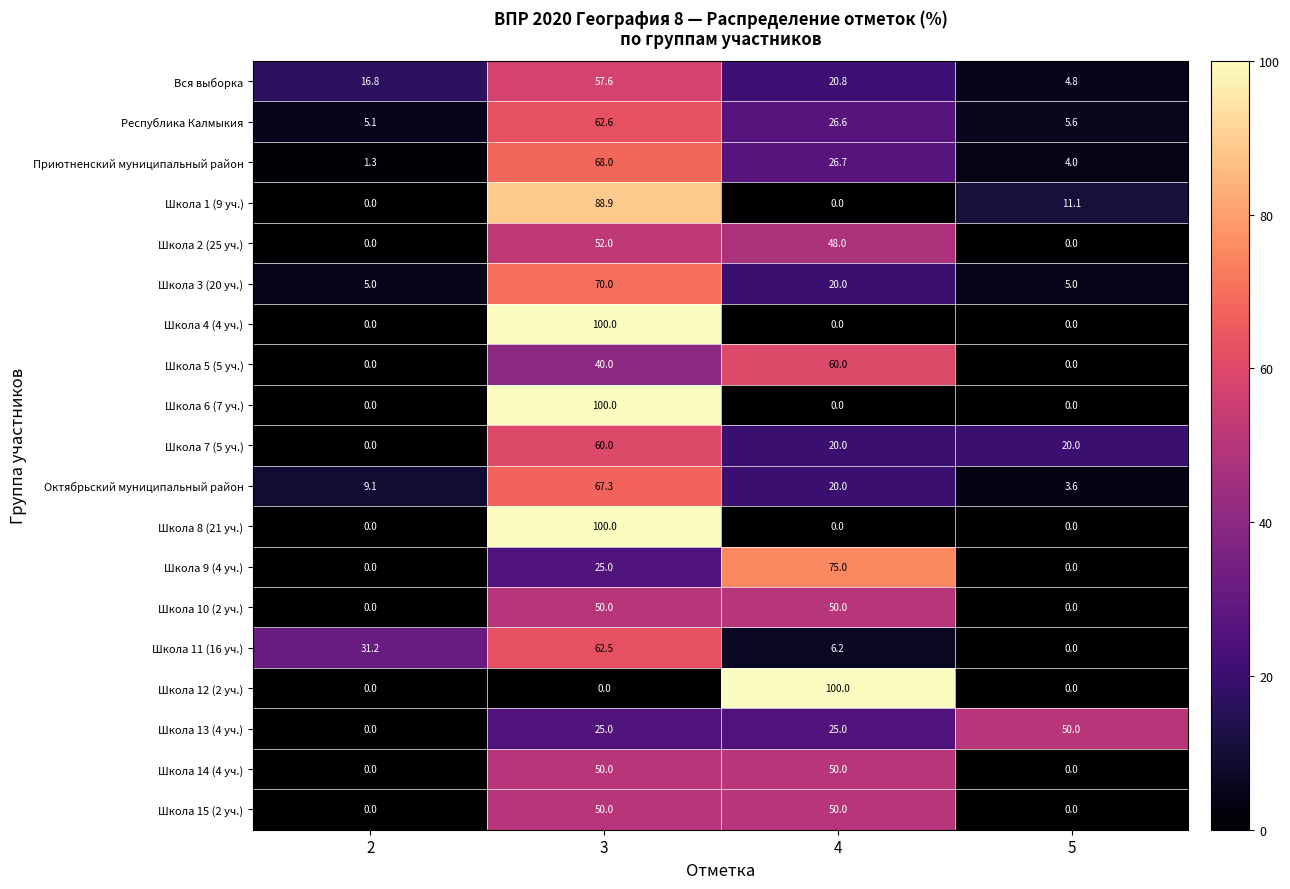

Count the Школа 8 (21 уч.) values in the range 0 to 100.

4